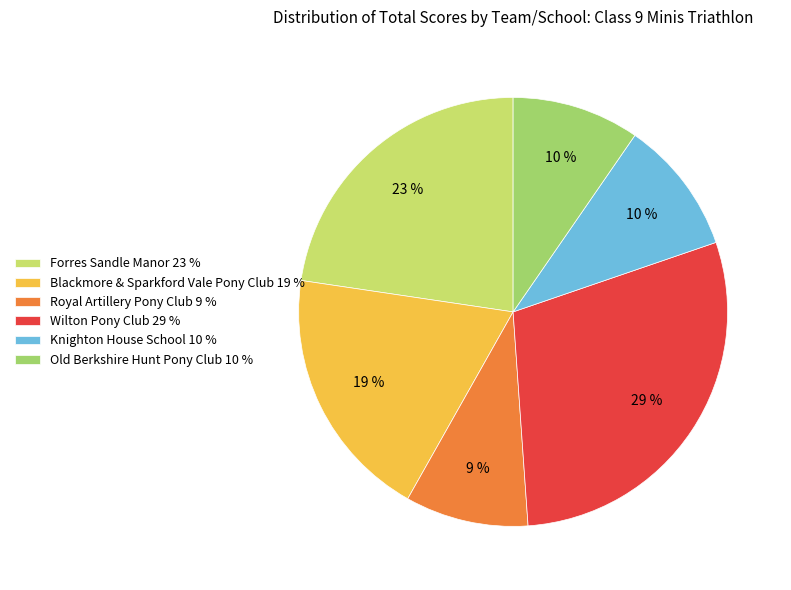

What is the ratio of the value at Knighton House School to the value at Forres Sandle Manor?

0.4